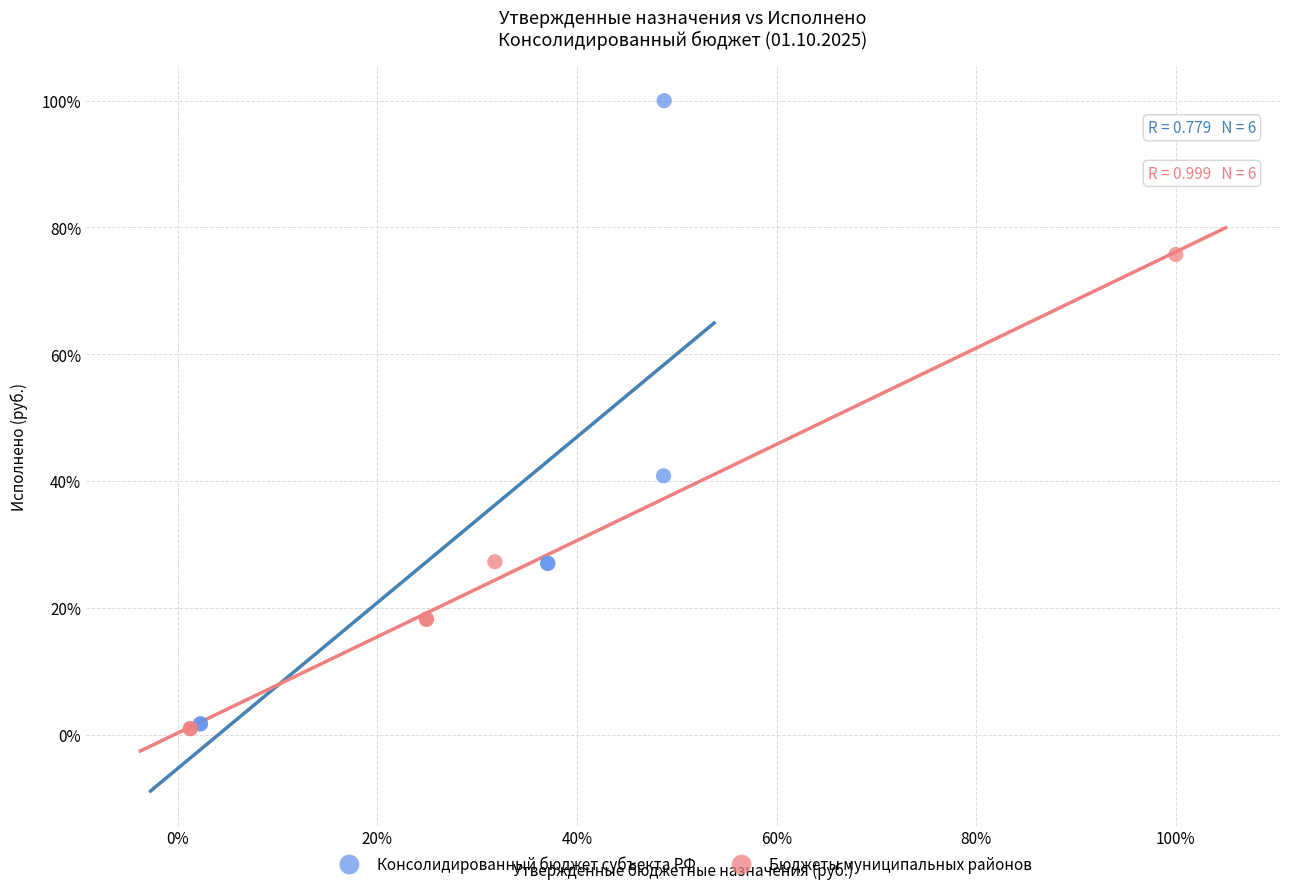

Which series has the widest spread of Y values?

Консолидированный бюджет субъекта РФ